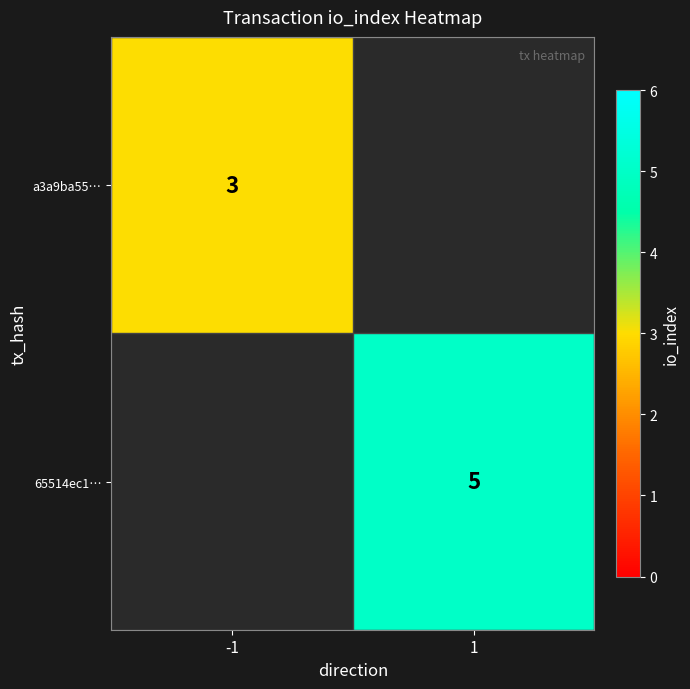

Between -1 and 1, which is larger?

1